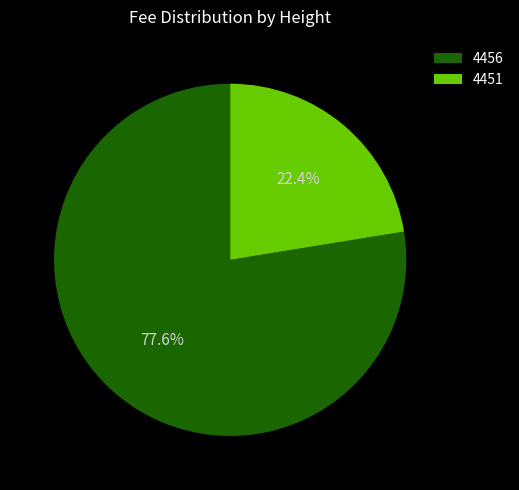

True or false: 4456 accounts for 69% of the total.

False